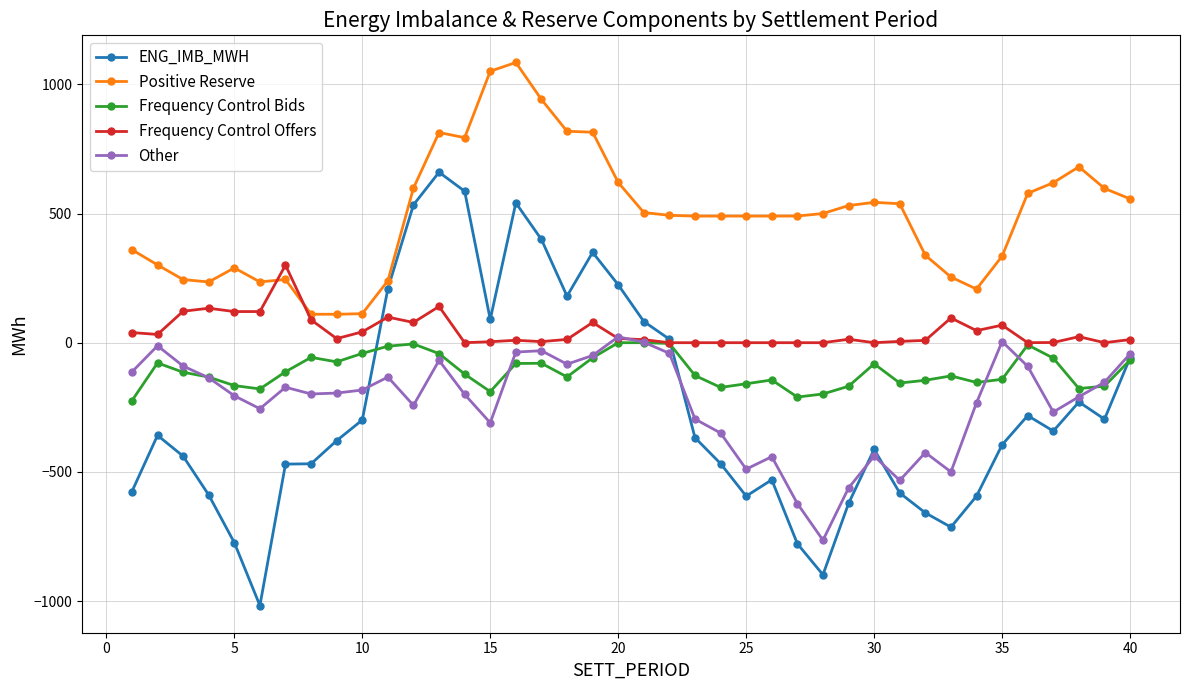

What is the minimum value shown in the chart?

-1017.4